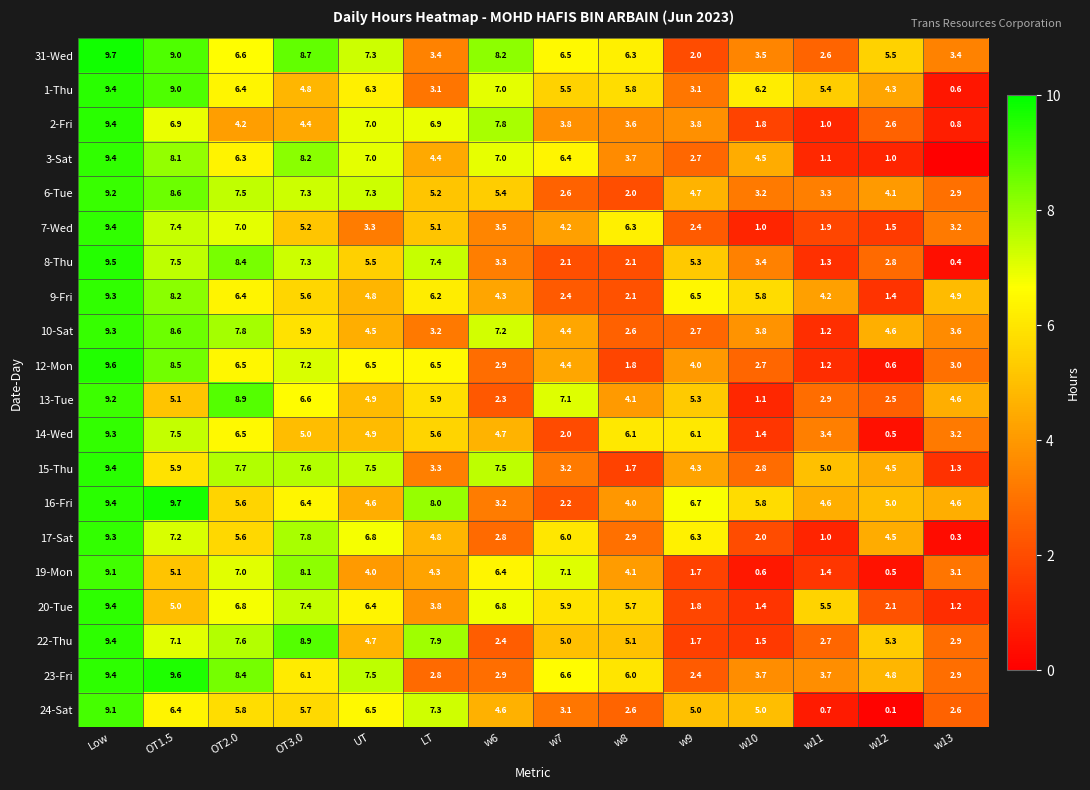

Where is 8-Thu nearest to the value 4?

w10